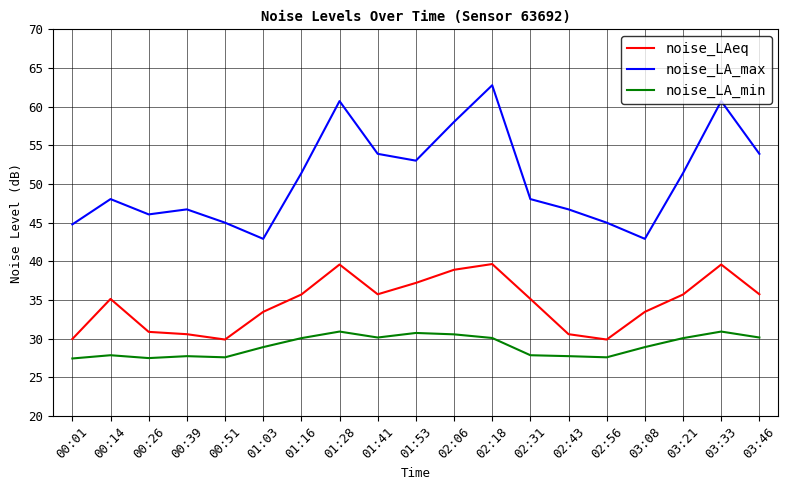

Which series has the widest spread of values?

noise_LA_max